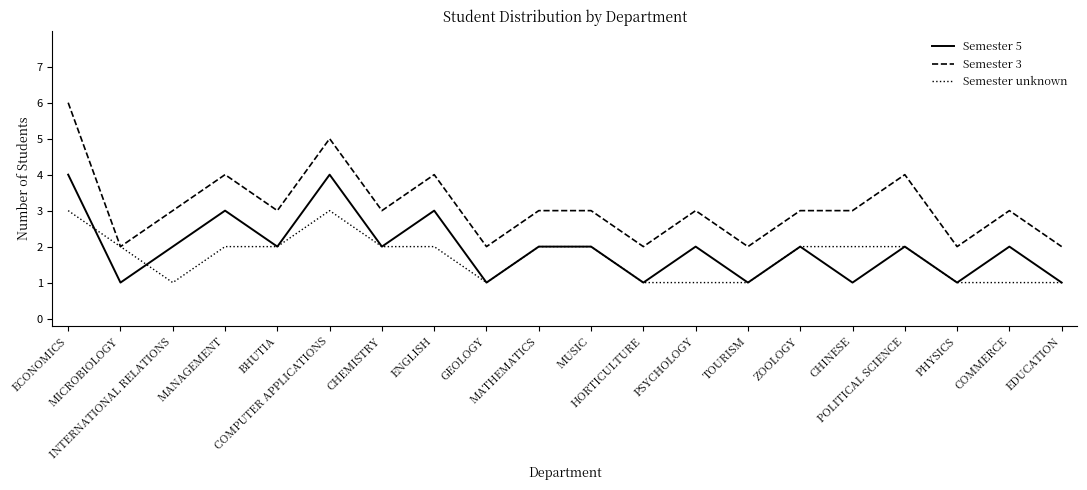

True or false: Semester unknown has a value of 1 at PSYCHOLOGY.

True